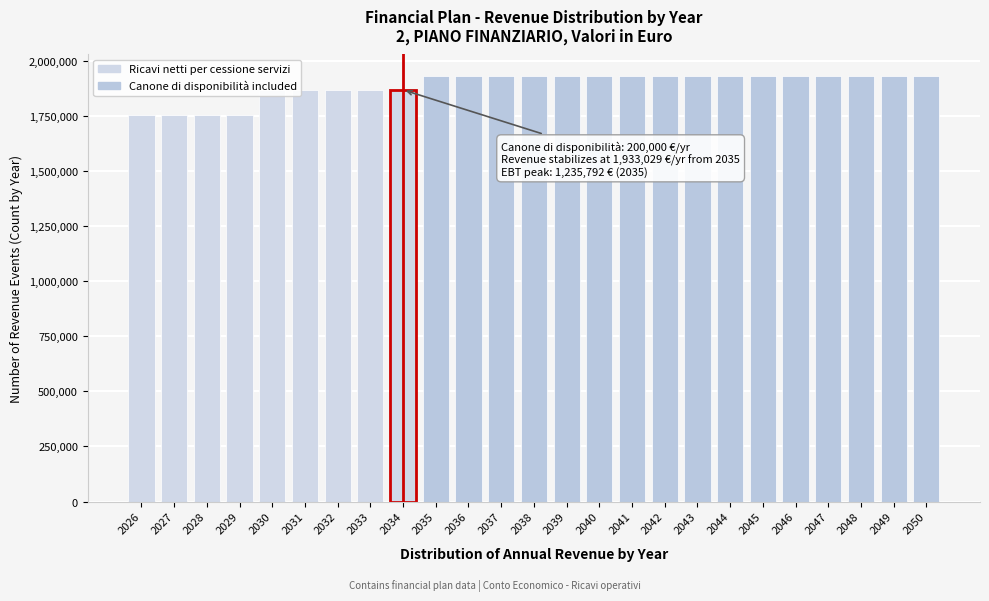

What is the value of the 19th bar from the left?

1933028.5